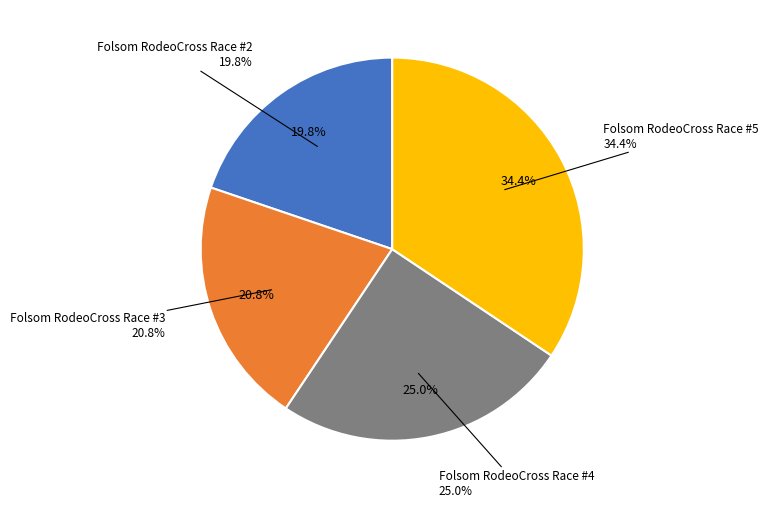

Which category has the smallest portion of the pie?

Folsom RodeoCross Race #2